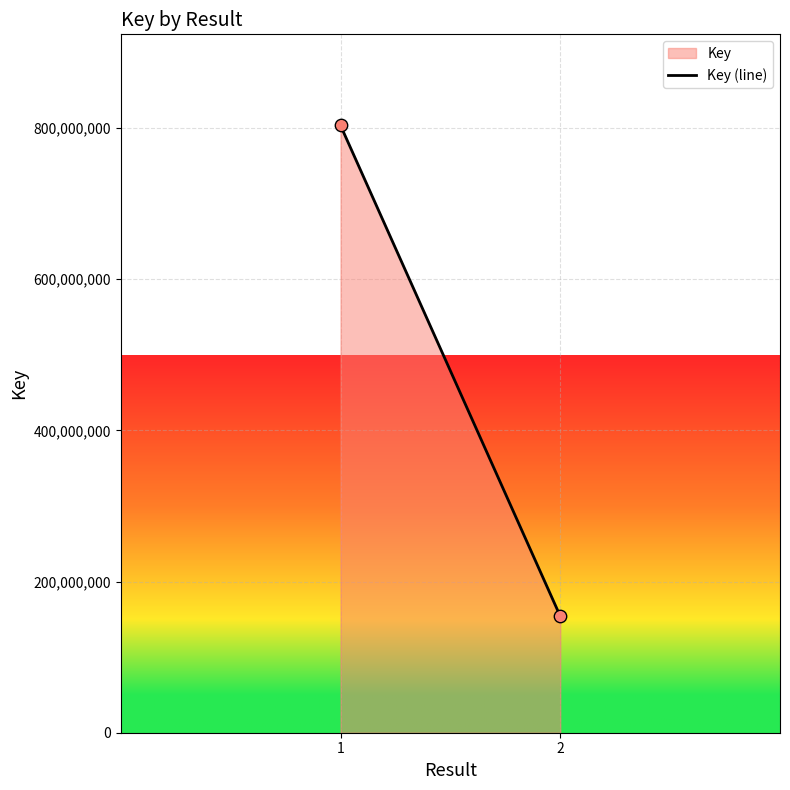

What is the range of Y values (max minus min)?

649185642